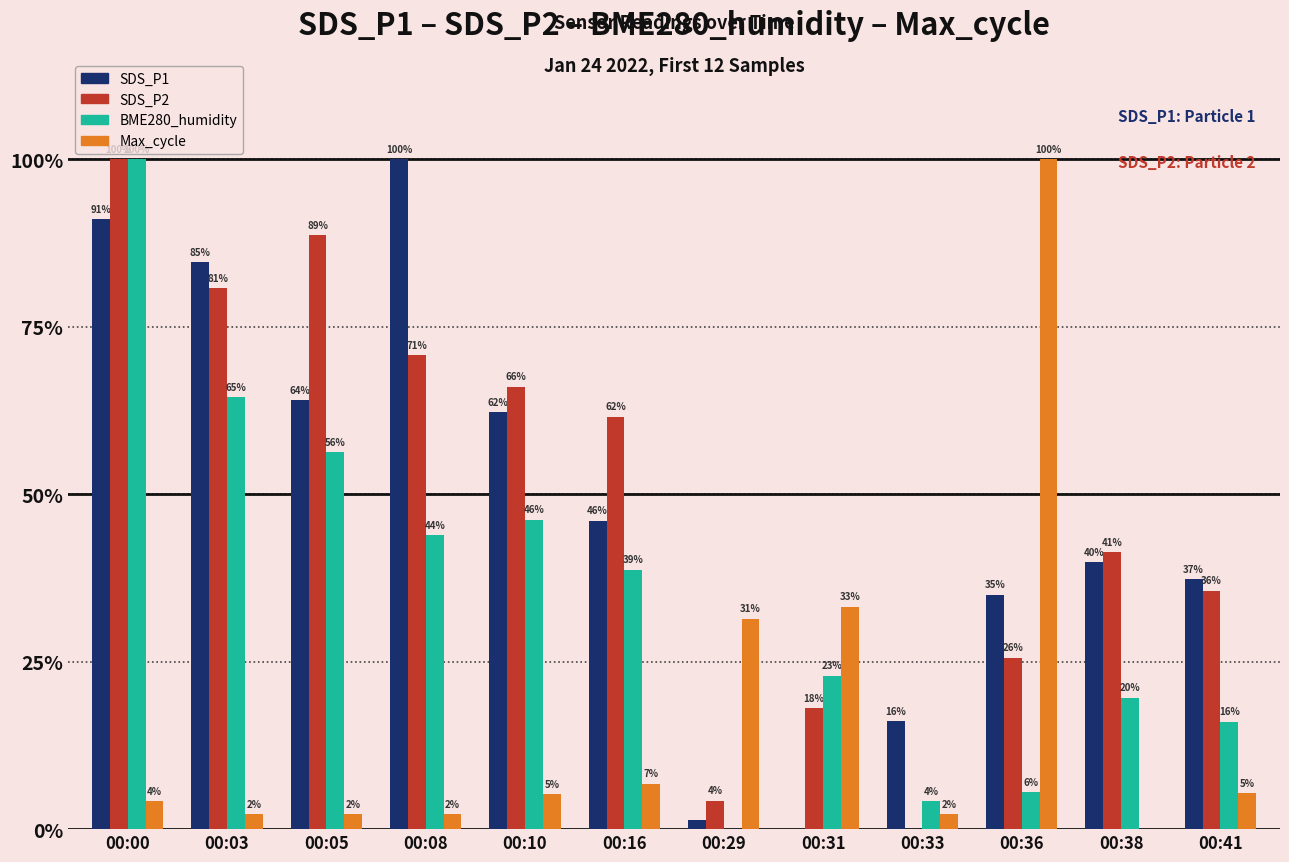

Where is SDS_P1 nearest to the value 50?

00:16